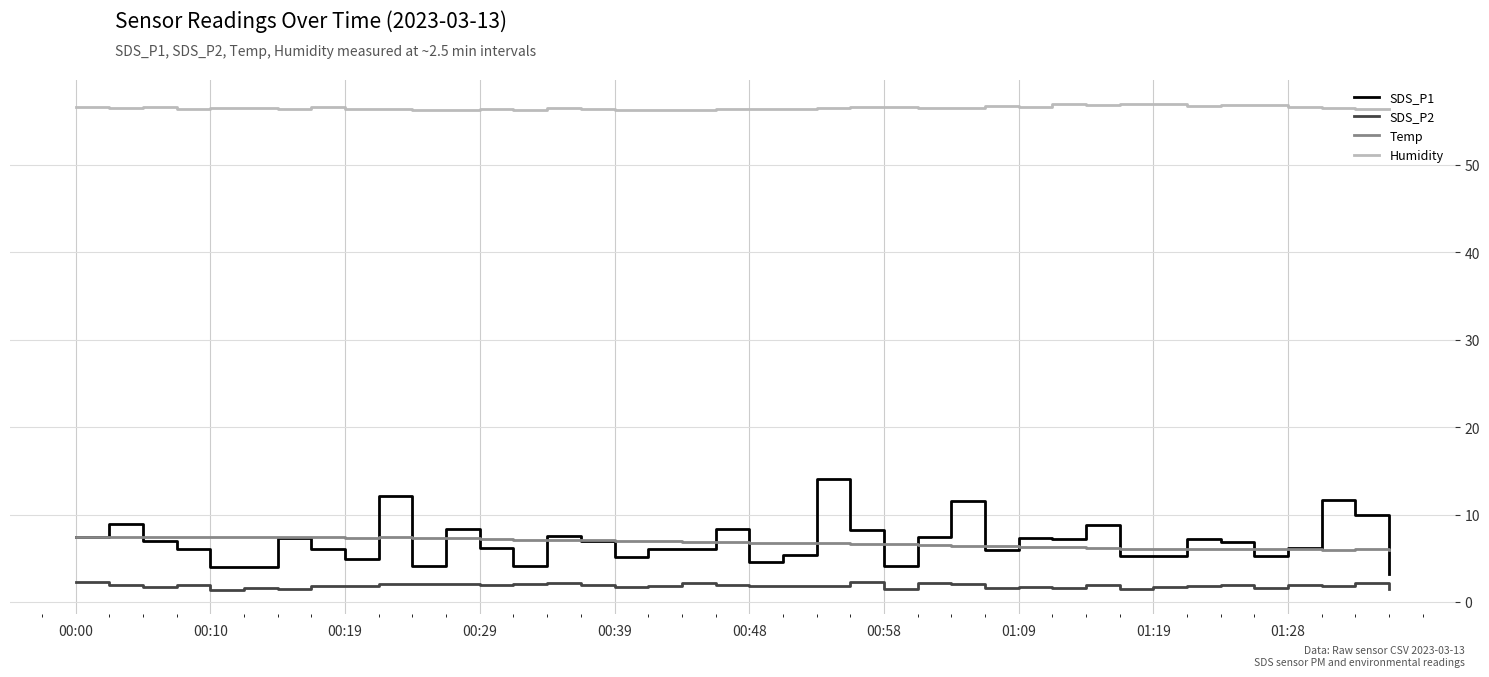

What is the average value of the SDS_P1 series?

6.9